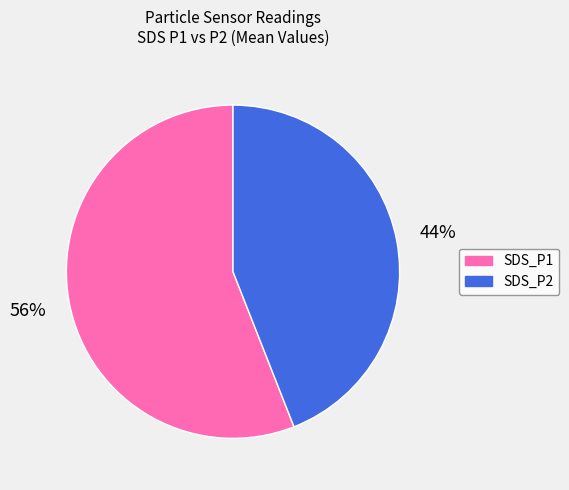

True or false: SDS_P2 accounts for 53% of the total.

False